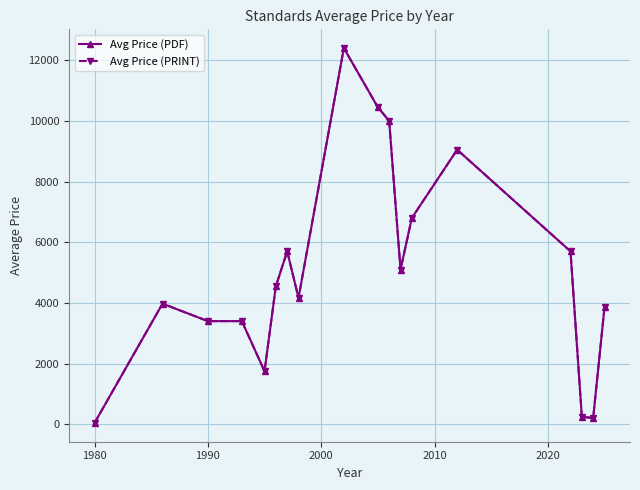

Is this an area chart (filled region under the line)?

No